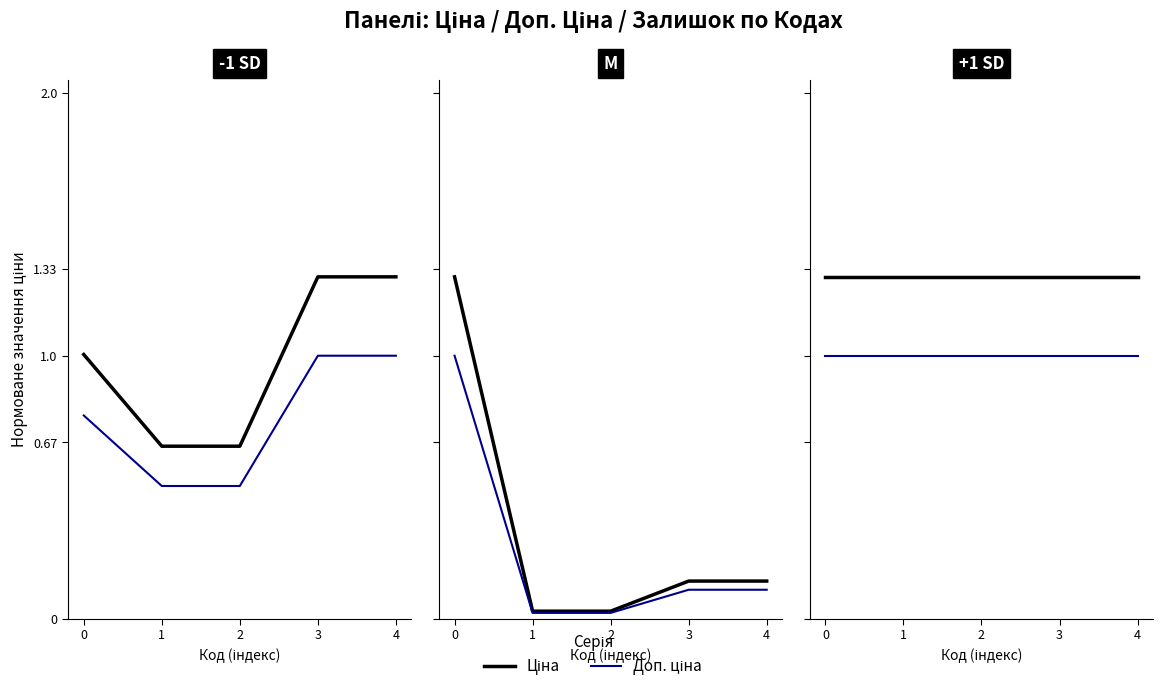

What are all the series names shown in the legend?

Ціна, Доп. ціна